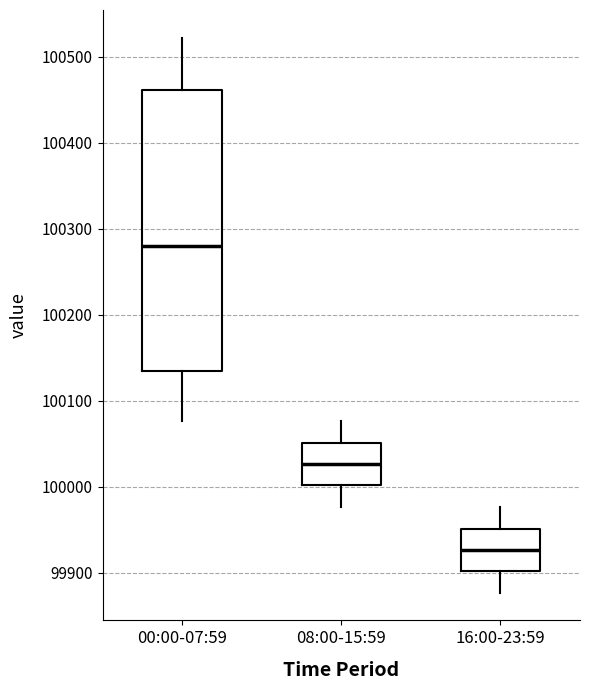

Where does the lower whisker of the box for 16:00-23:59 end on the y-axis? The values are not printed on the chart, so give them approximately, as read against the axis.

99880